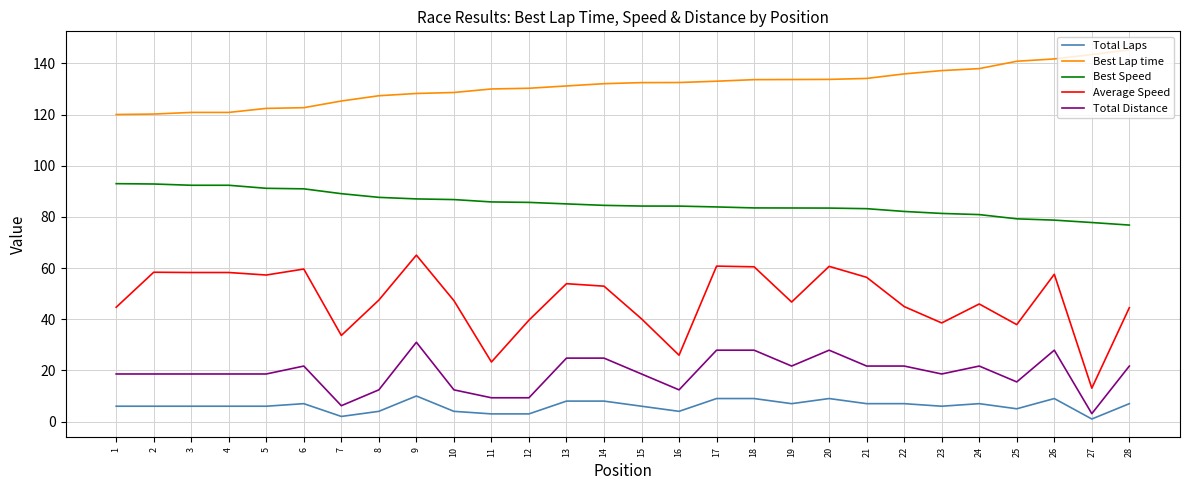

What is the difference between the highest and lowest values at 2?

114.2